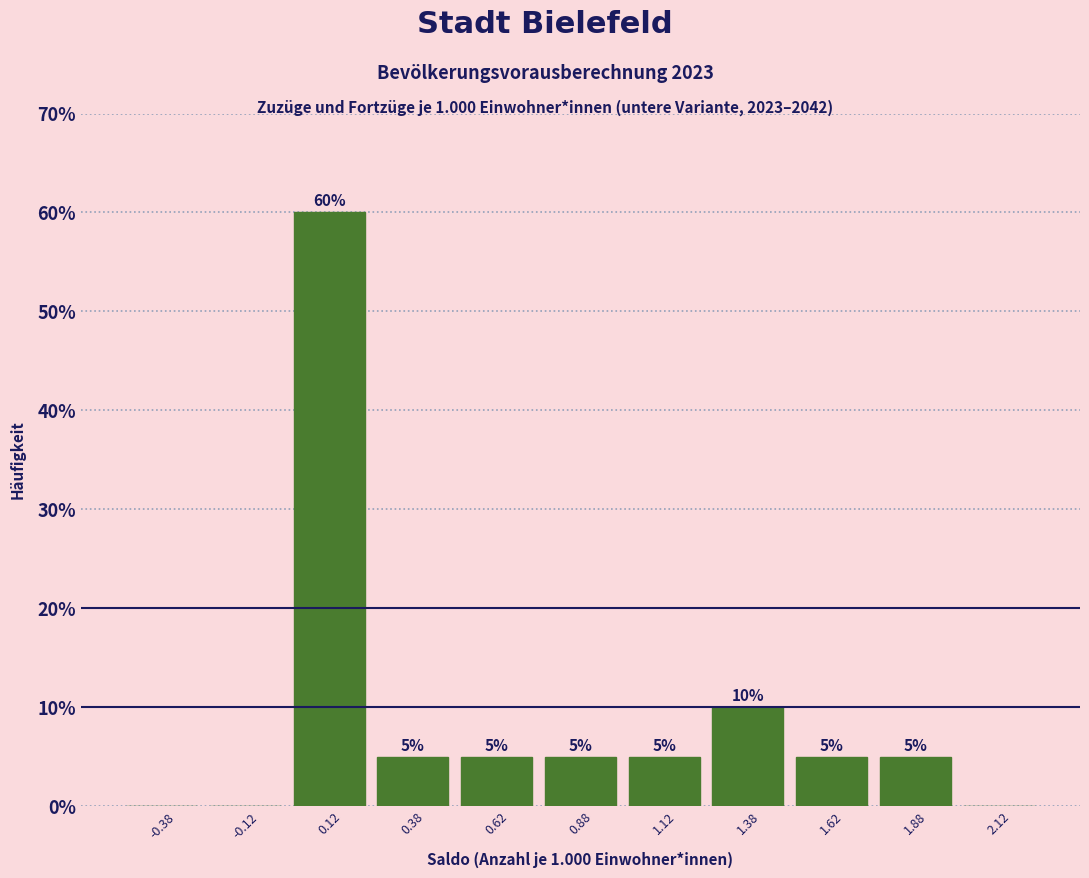

Over which range of the x-axis is the bar tallest?

0.00 to 0.25